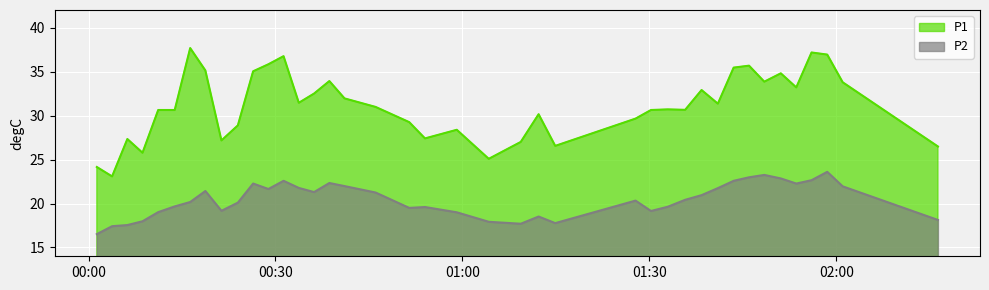

Reading left to right, transcribe all the data shown in this chart.

P1: 24.1	23.1	27.3	25.8	30.6	30.6	37.7	35.1	27.2	28.9	35.0	35.8	36.8	31.4	32.5	33.9	31.9	31.0	29.2	27.4	28.4	25.1	27.0	30.1	26.6	29.6	30.6	30.7	30.6	32.9	31.4	35.5	35.7	33.9	34.8	33.2	37.2	36.9	33.8	26.5
P2: 16.5	17.4	17.6	18.0	19.0	19.7	20.2	21.4	19.2	20.1	22.3	21.6	22.6	21.8	21.3	22.3	22.0	21.2	19.5	19.6	19.0	17.9	17.7	18.5	17.8	20.3	19.1	19.6	20.4	20.9	21.8	22.6	23.0	23.2	22.9	22.3	22.6	23.6	21.9	18.1